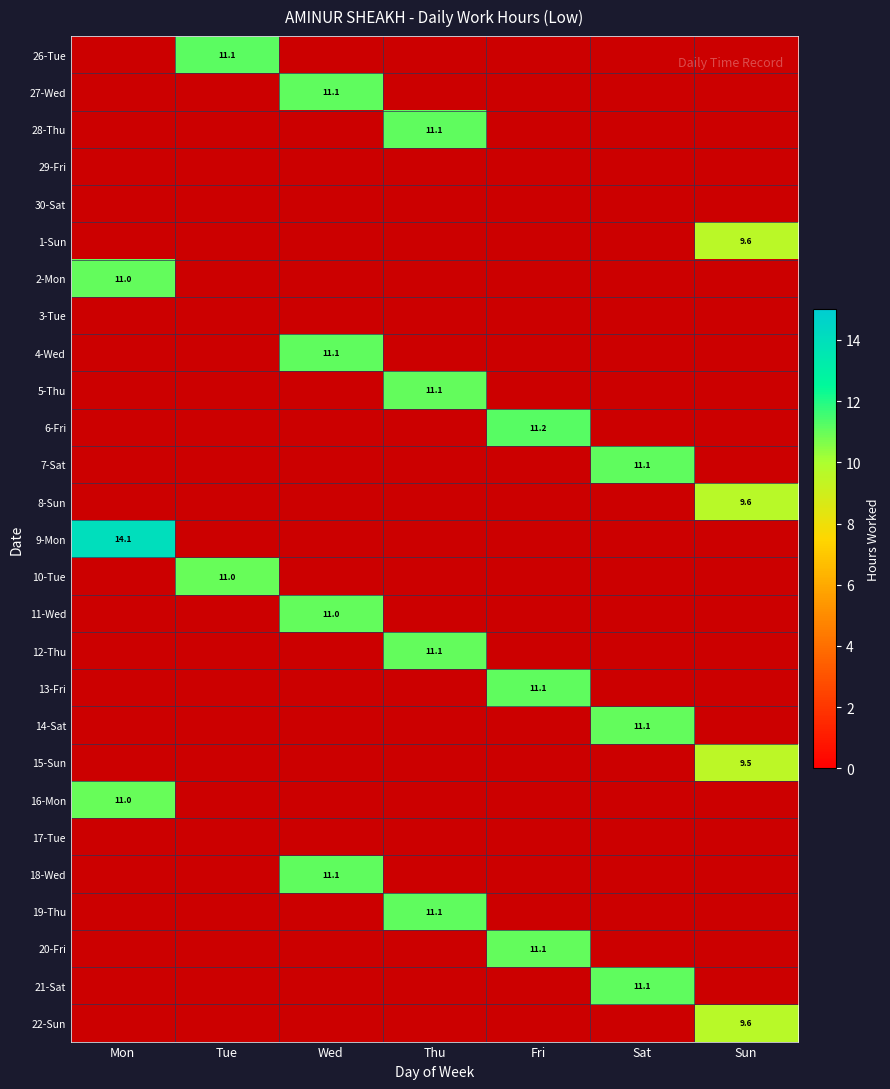

What is the spread (max minus min) of values at Thu?

11.1